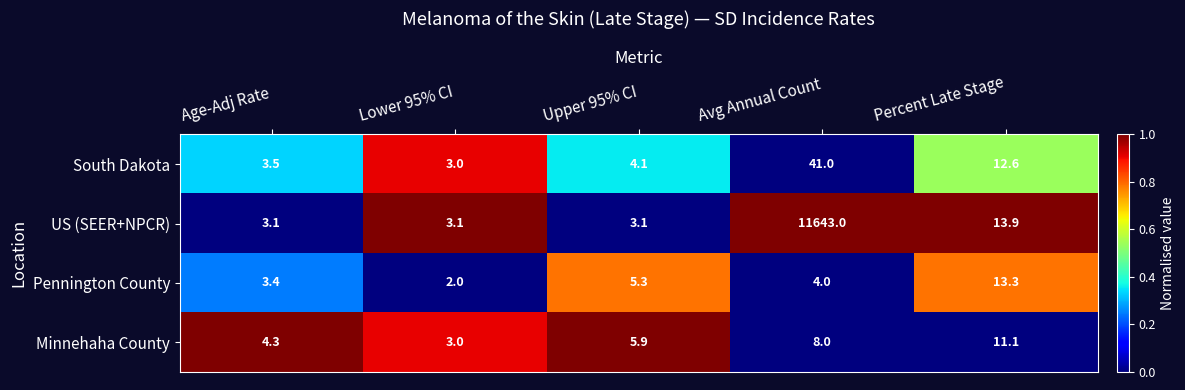

Reading right to left, list all the values displayed in this chart.

South Dakota: 12.6	41.0	4.1	3.0	3.5
US (SEER+NPCR): 13.9	11643.0	3.1	3.1	3.1
Pennington County: 13.3	4.0	5.3	2.0	3.4
Minnehaha County: 11.1	8.0	5.9	3.0	4.3